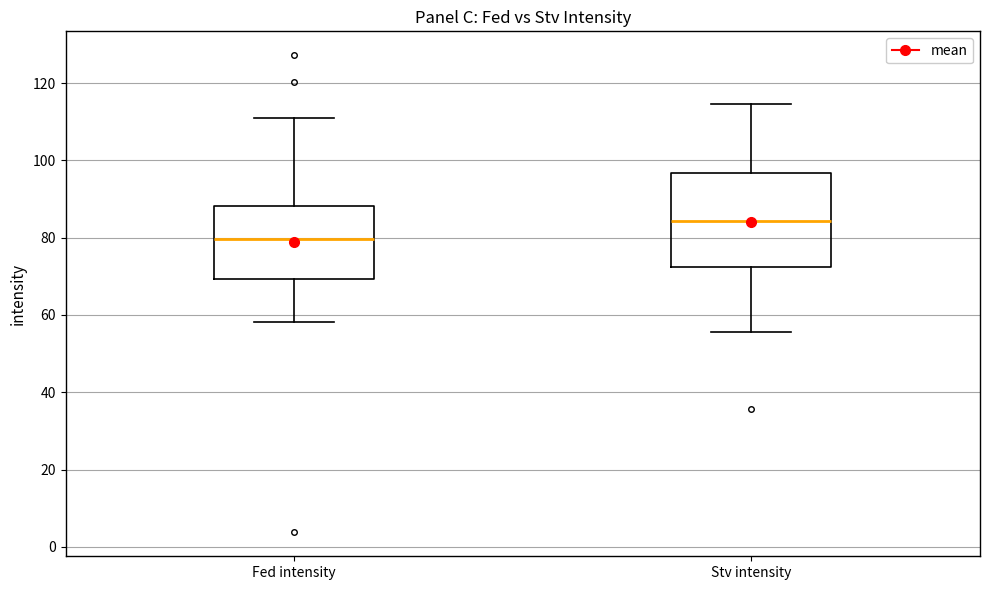

Where does the upper whisker of the box for Stv intensity end on the y-axis? The values are not printed on the chart, so give them approximately, as read against the axis.

114